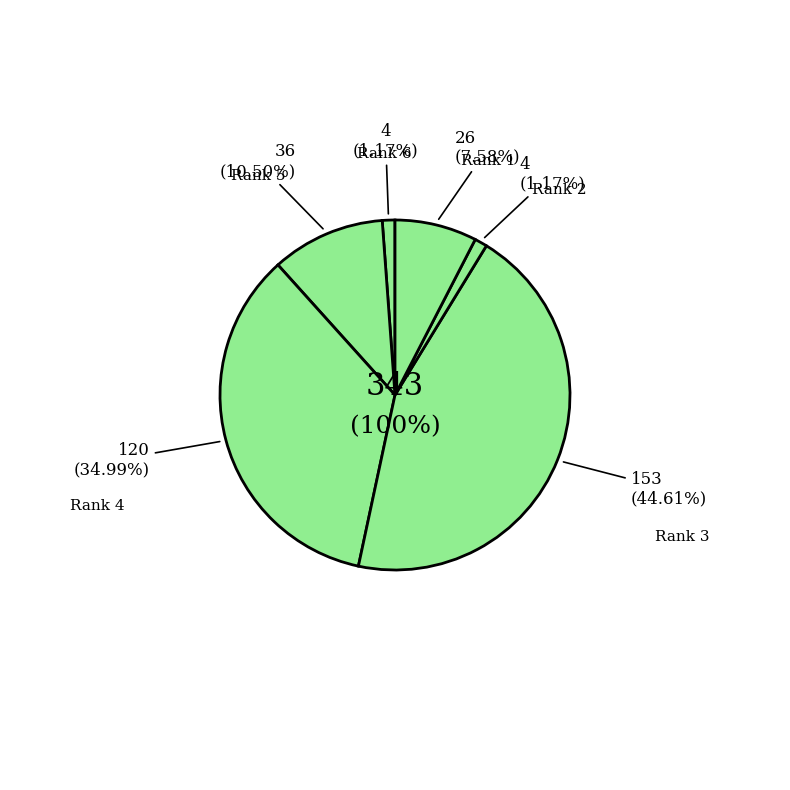

How many slices are in this pie chart?

6